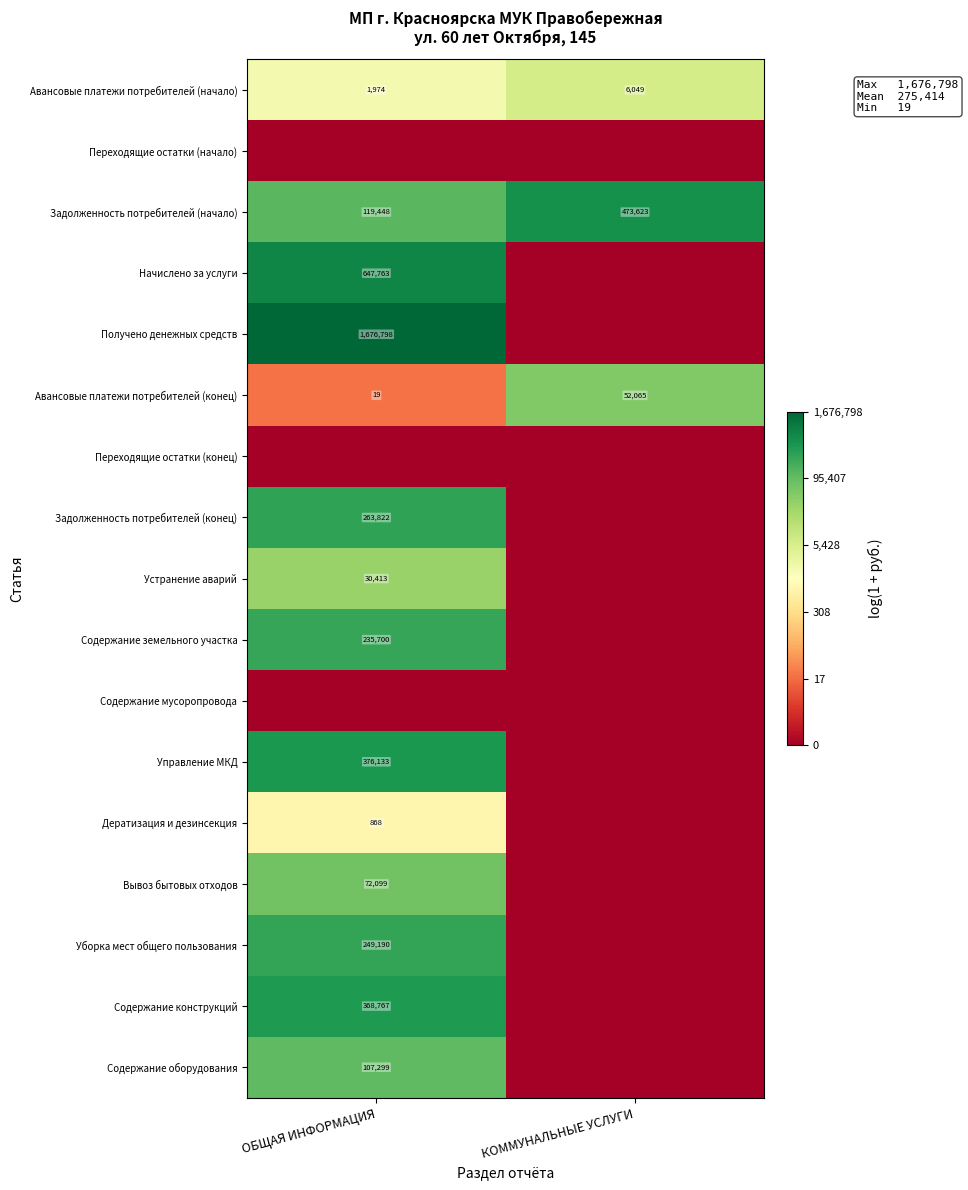

Is it true that Устранение аварий equals 30413 at ОБЩАЯ ИНФОРМАЦИЯ?

True